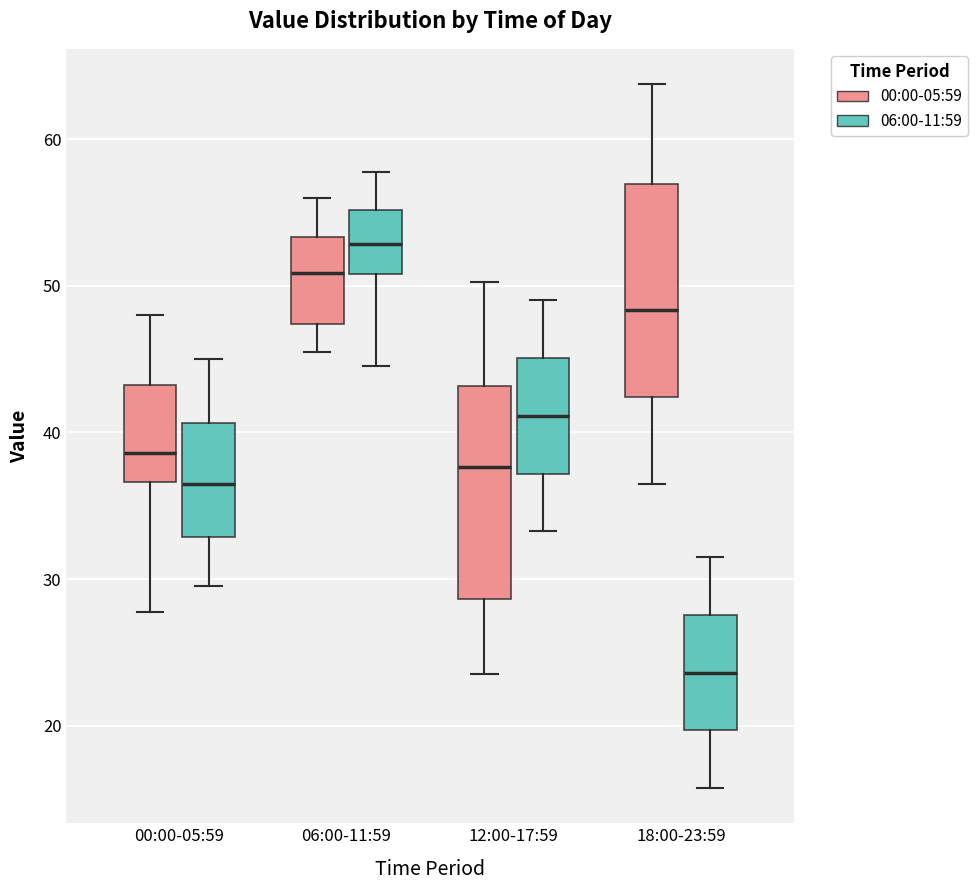

Which box has the highest median line?

06:00-11:59 (06:00-11:59)